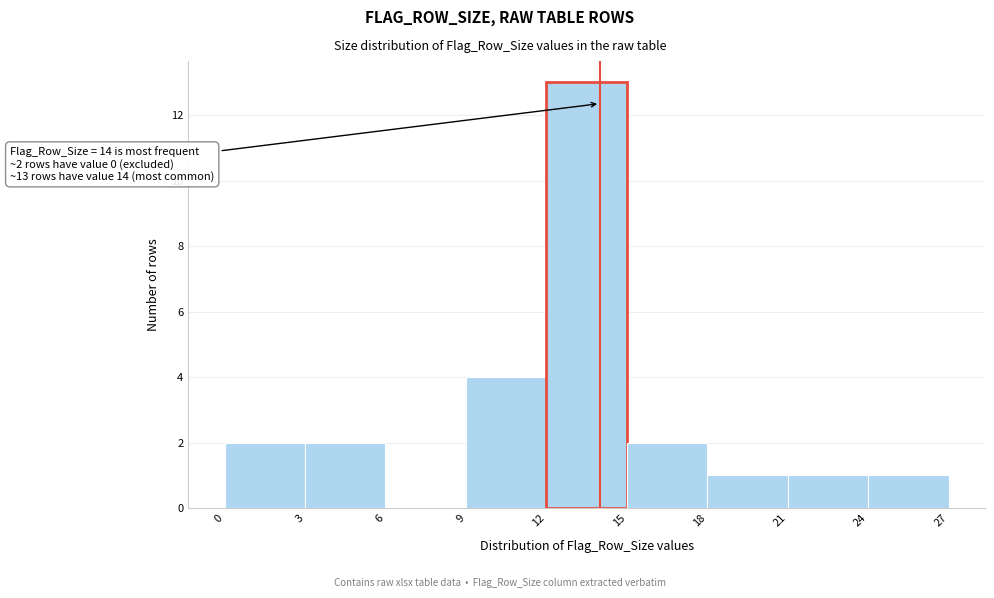

Over which range of the x-axis is the bar tallest?

12 to 15